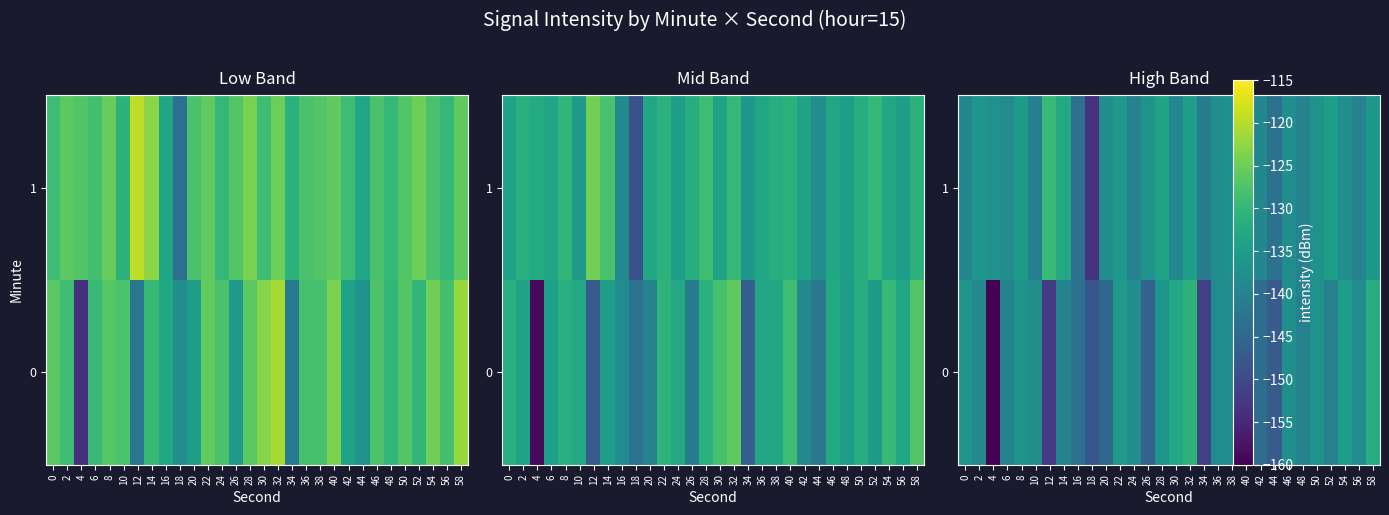

What is the sum of all 0 values?

-4214.4